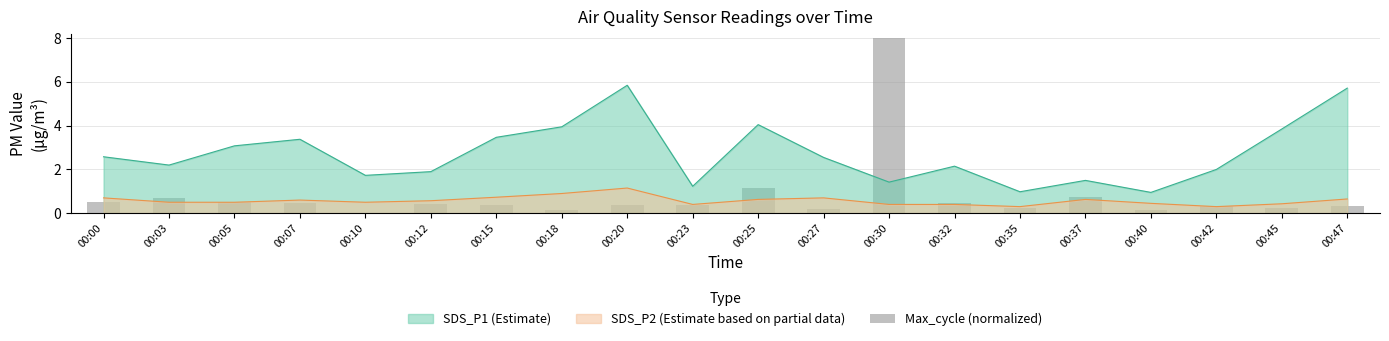

Between 00:25 and 00:45, which is larger?

00:25